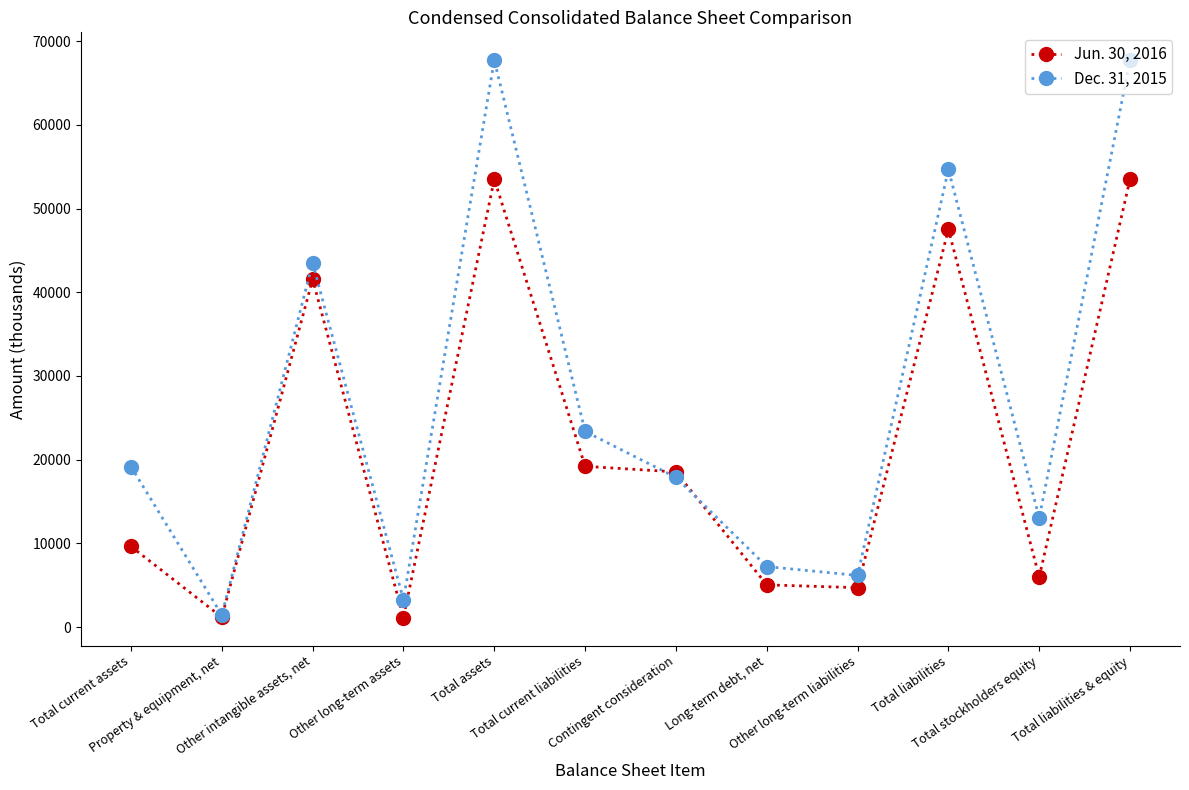

After their last crossing, which series has the higher values: Dec. 31, 2015 or Jun. 30, 2016?

Dec. 31, 2015